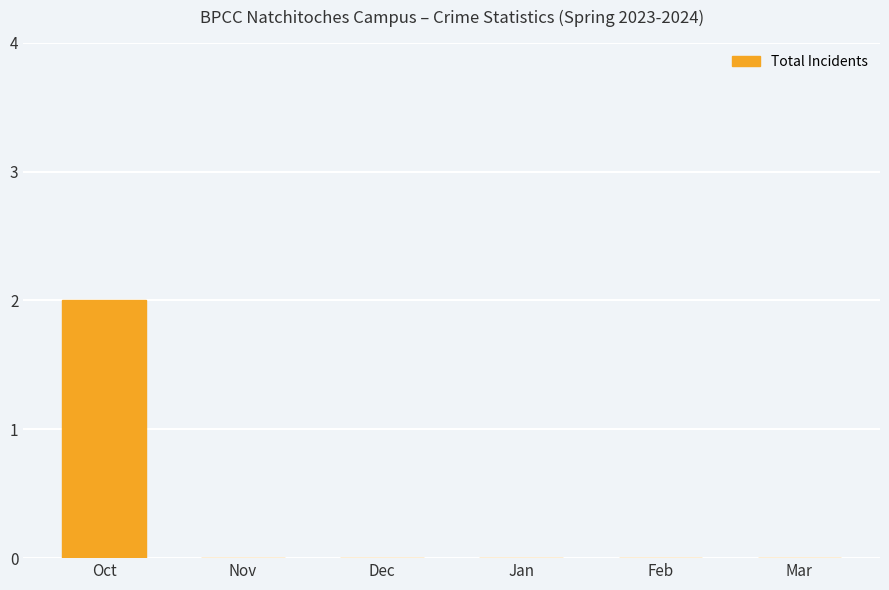

The chart shows a value of 3 at Oct. True or false?

False